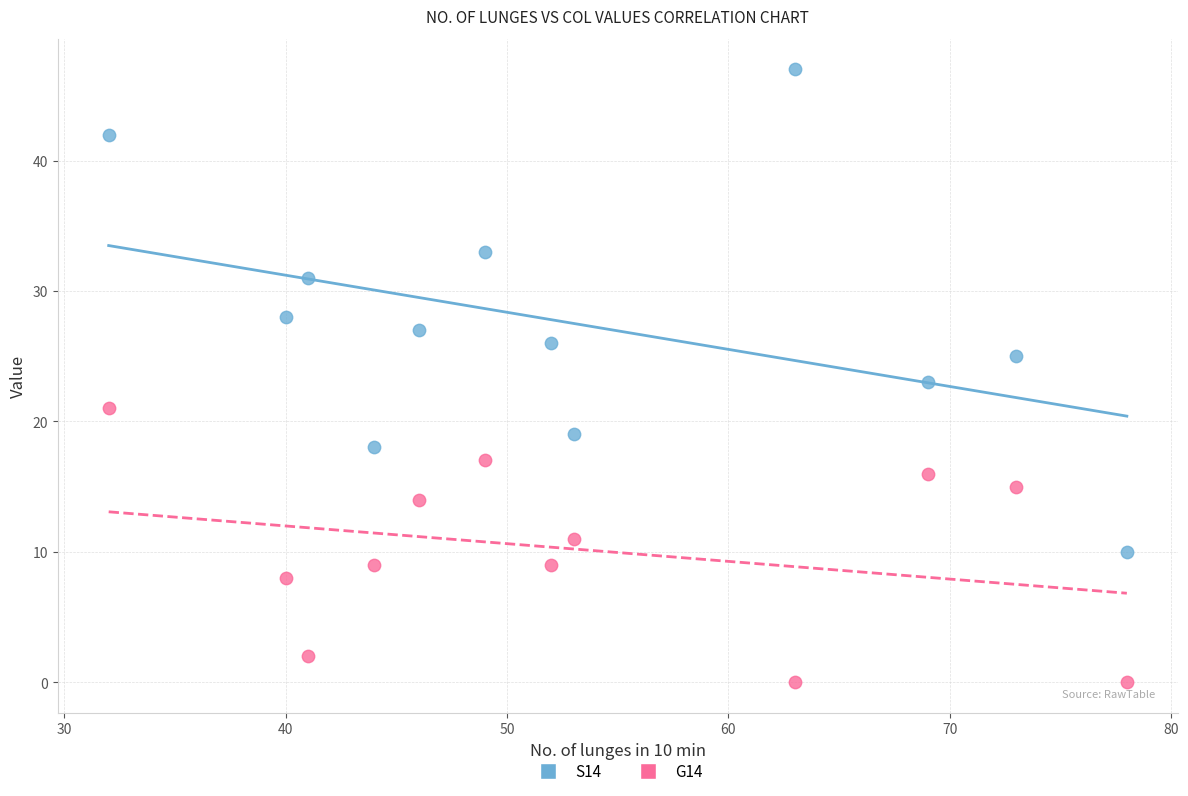

Which series has the largest Y range (max minus min)?

S14